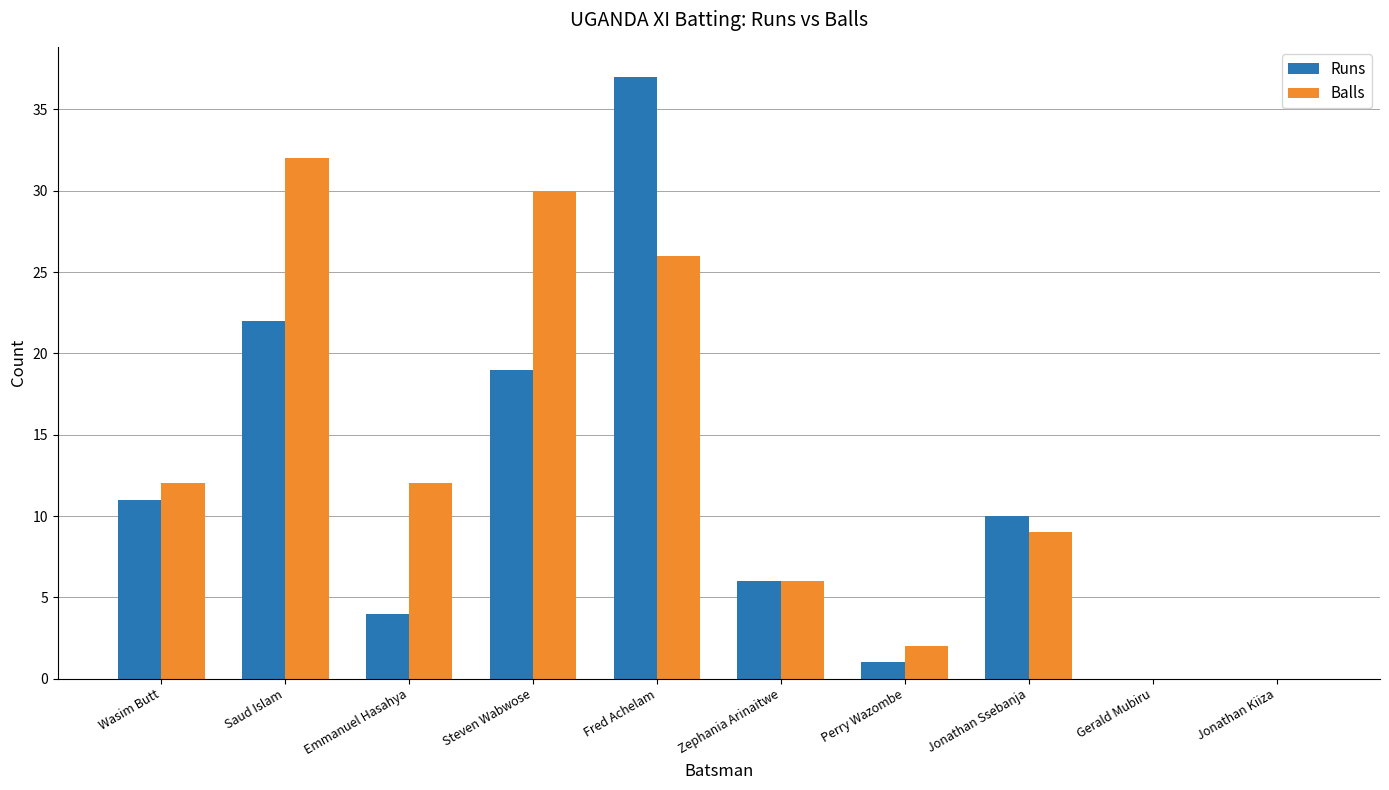

Which series has the largest total across all categories?

Balls